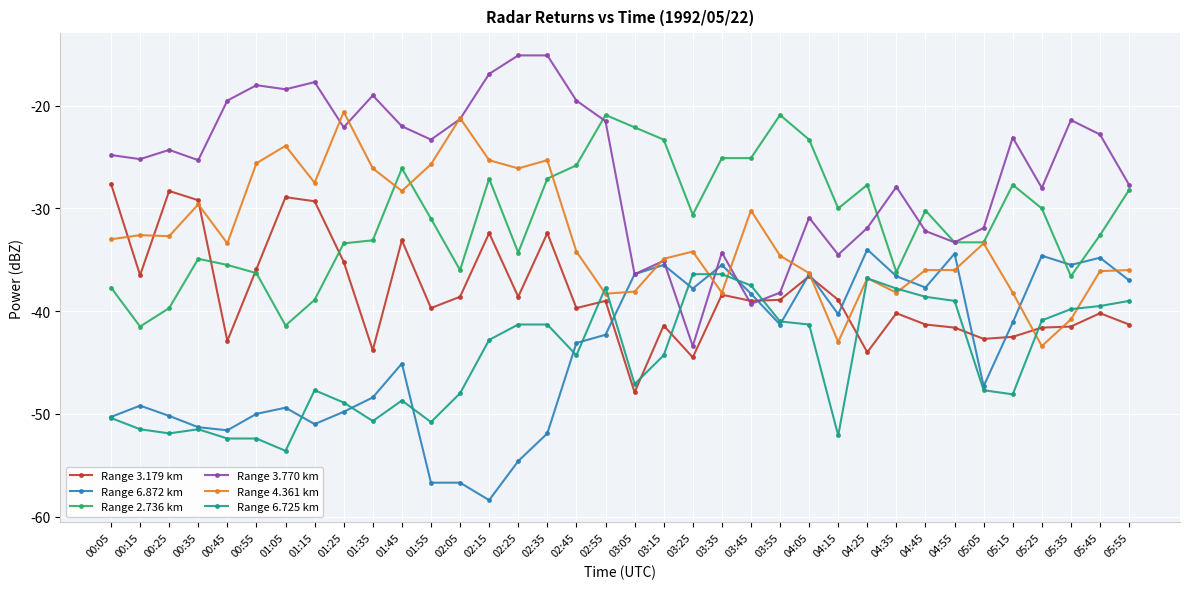

Does the chart display data point markers on the line(s)?

Yes